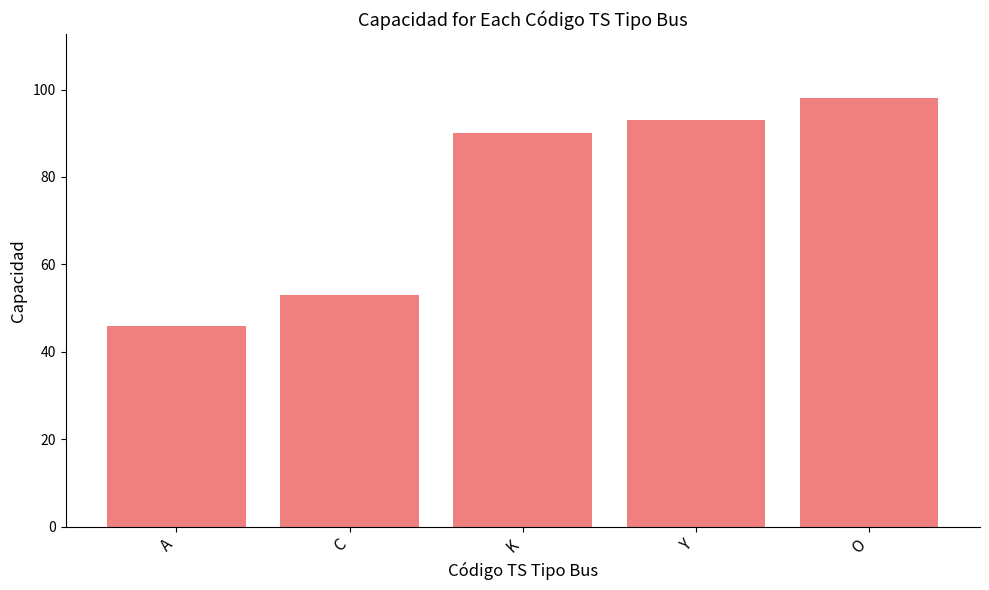

Does the chart contain any negative values?

No